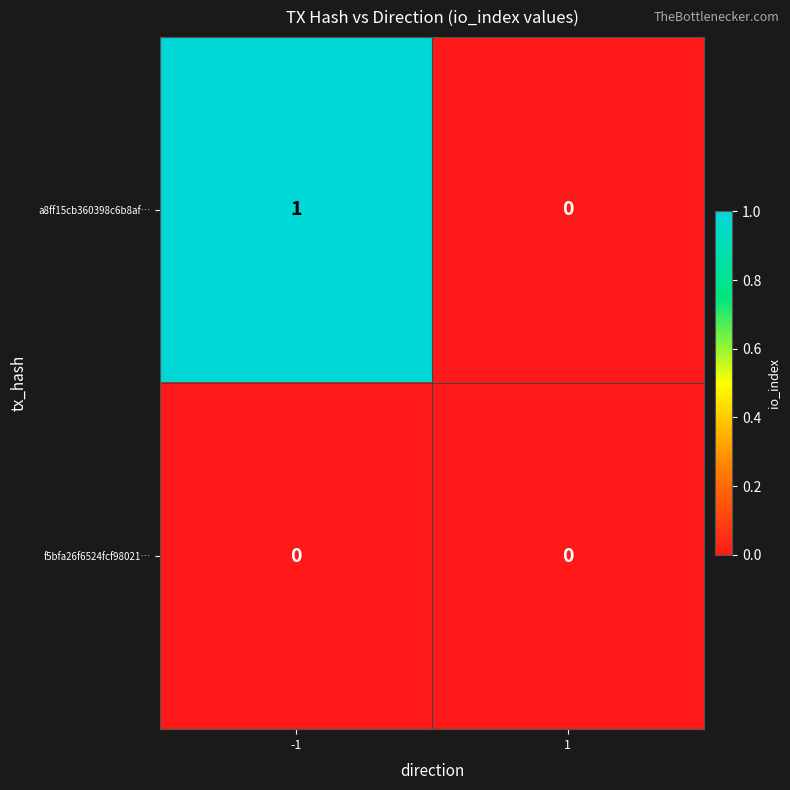

Reading left to right, what are all the values shown in this chart?

a8ff15cb360398c6b8af…: 1	0
f5bfa26f6524fcf98021…: 0	0